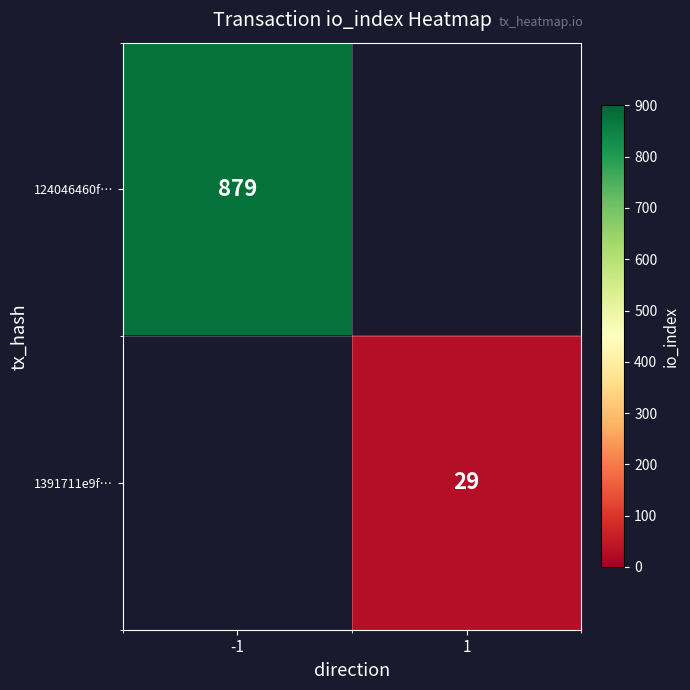

Is it true that 124046460f… equals 879 at -1?

True